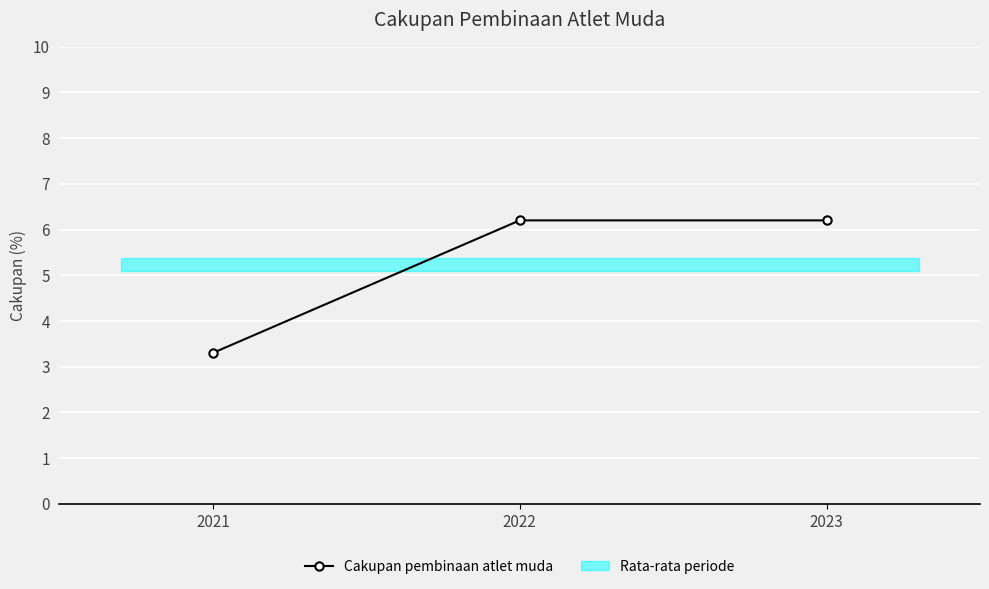

Is this an area chart (filled region under the line)?

No